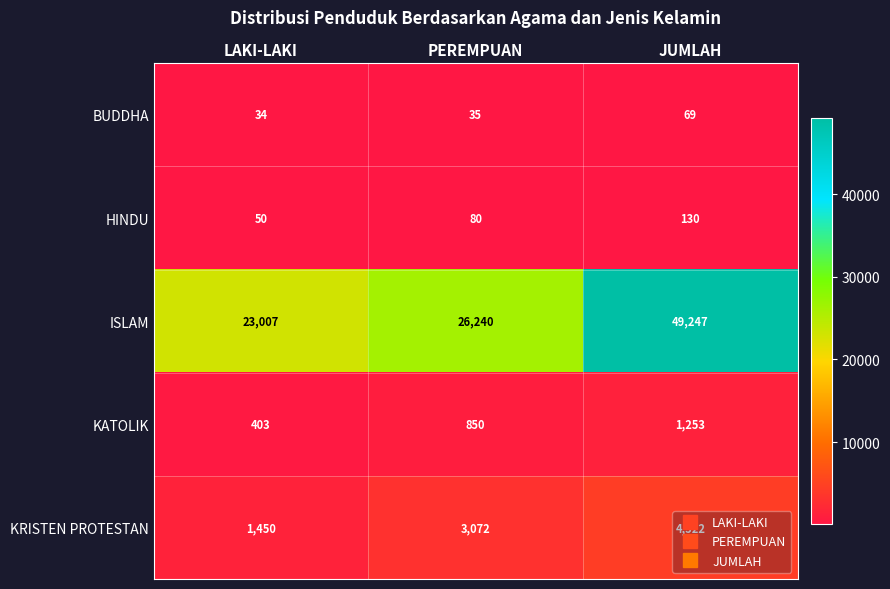

Is it true that KATOLIK equals 2092 at JUMLAH?

False